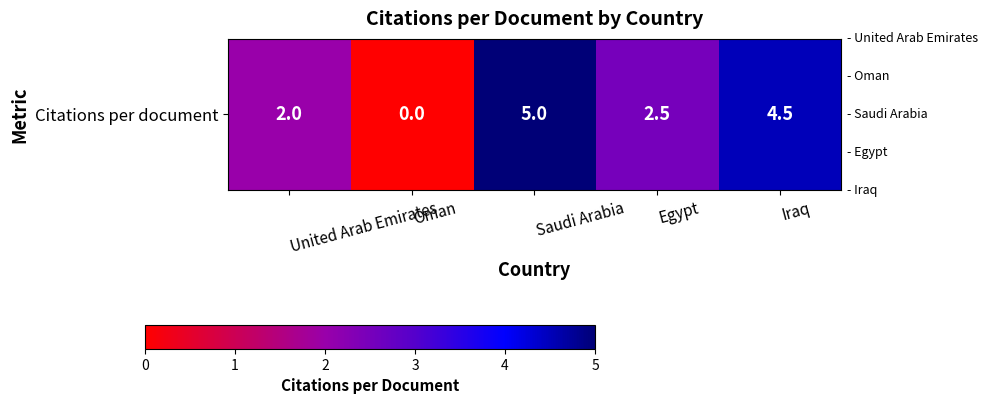

Reading right to left, list all the values displayed in this chart.

Iraq=4.5	Egypt=2.5	Saudi Arabia=5.0	Oman=0.0	United Arab Emirates=2.0